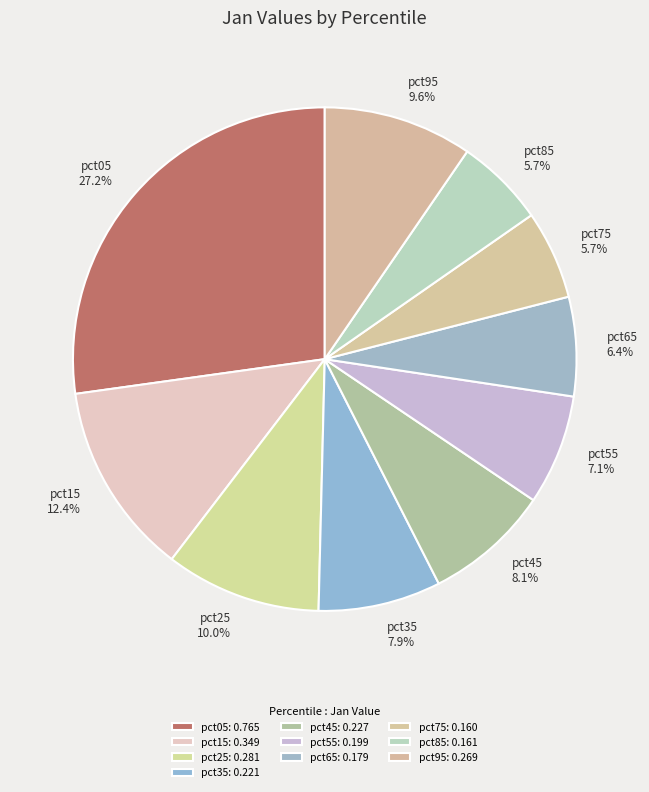

Is pct25 the majority of the pie?

No